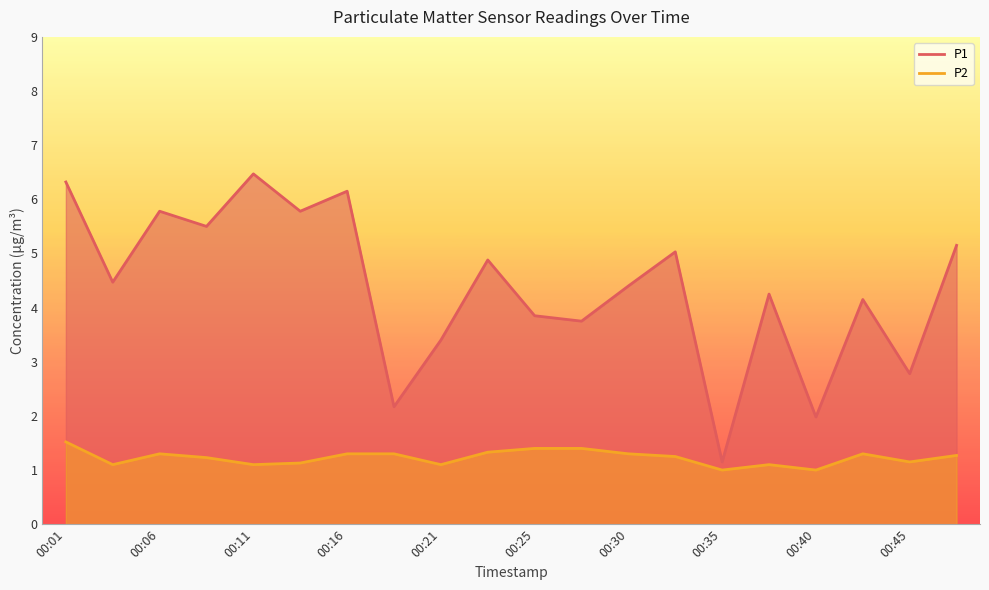

True or false: P2 and P1 intersect in this chart.

False